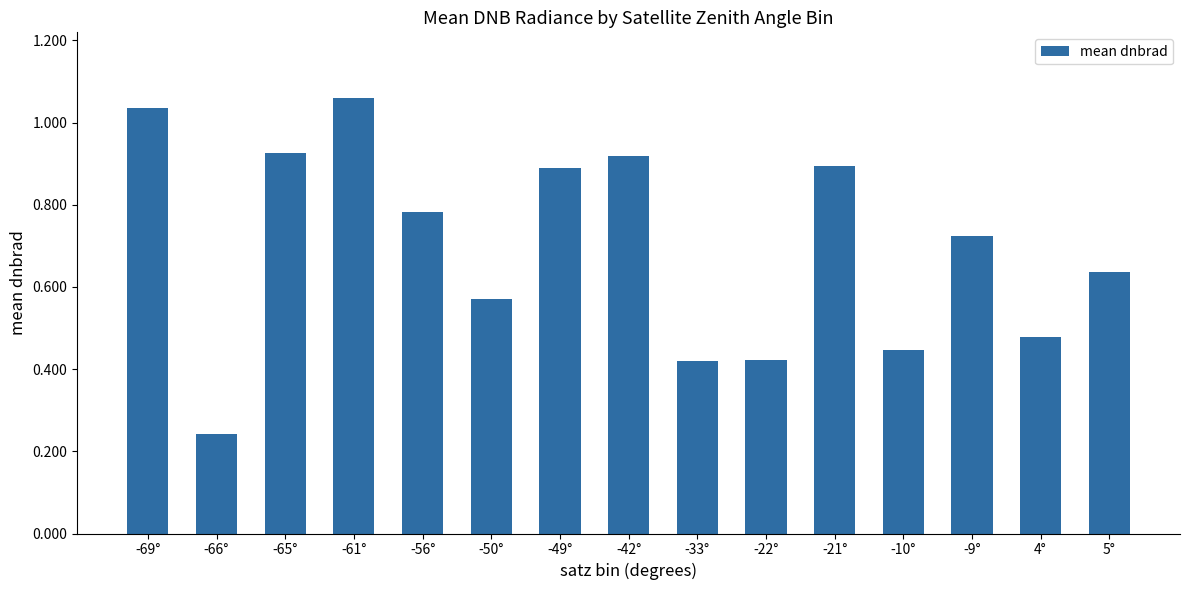

What is the label of the 6th bar from the right?

-22°